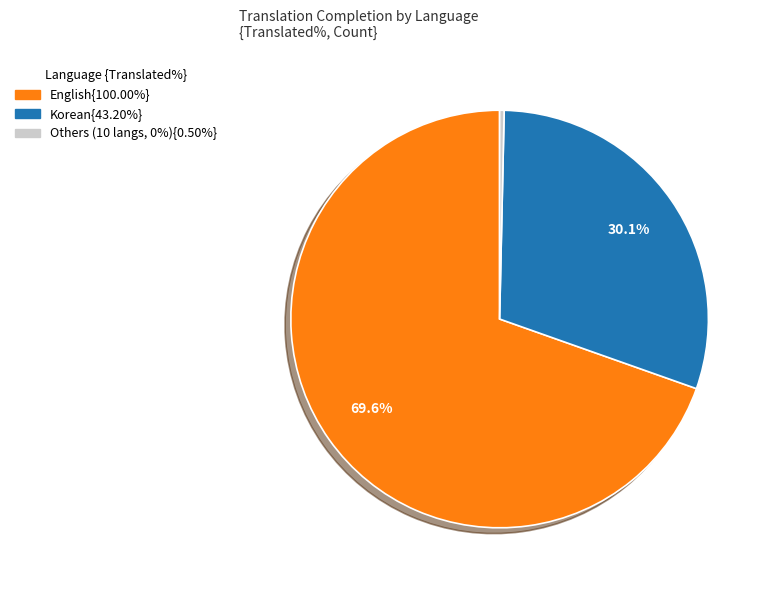

Is there a majority slice in this chart?

Yes